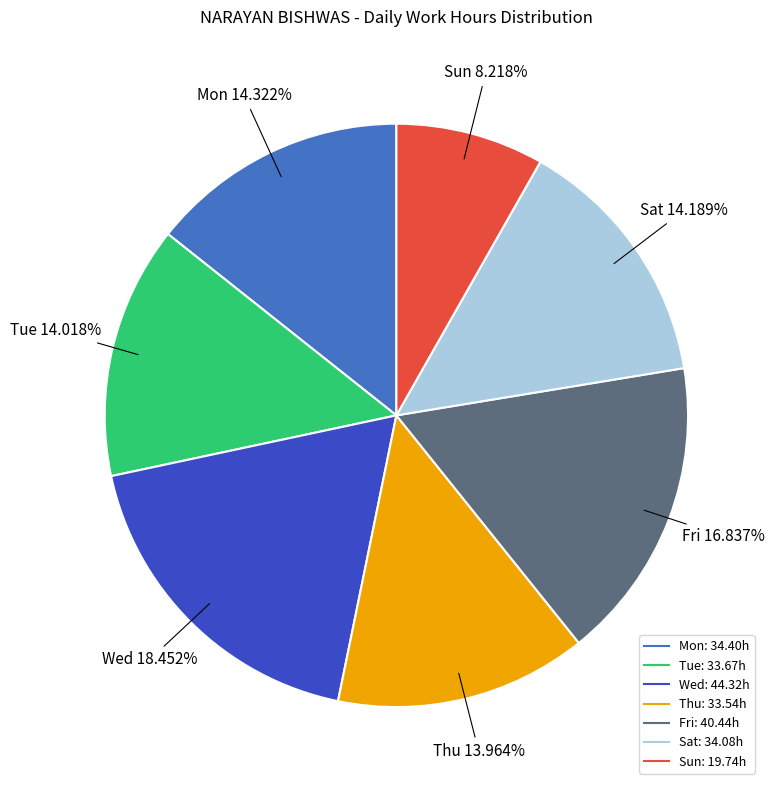

Is there any slice that represents more than half of the pie?

No